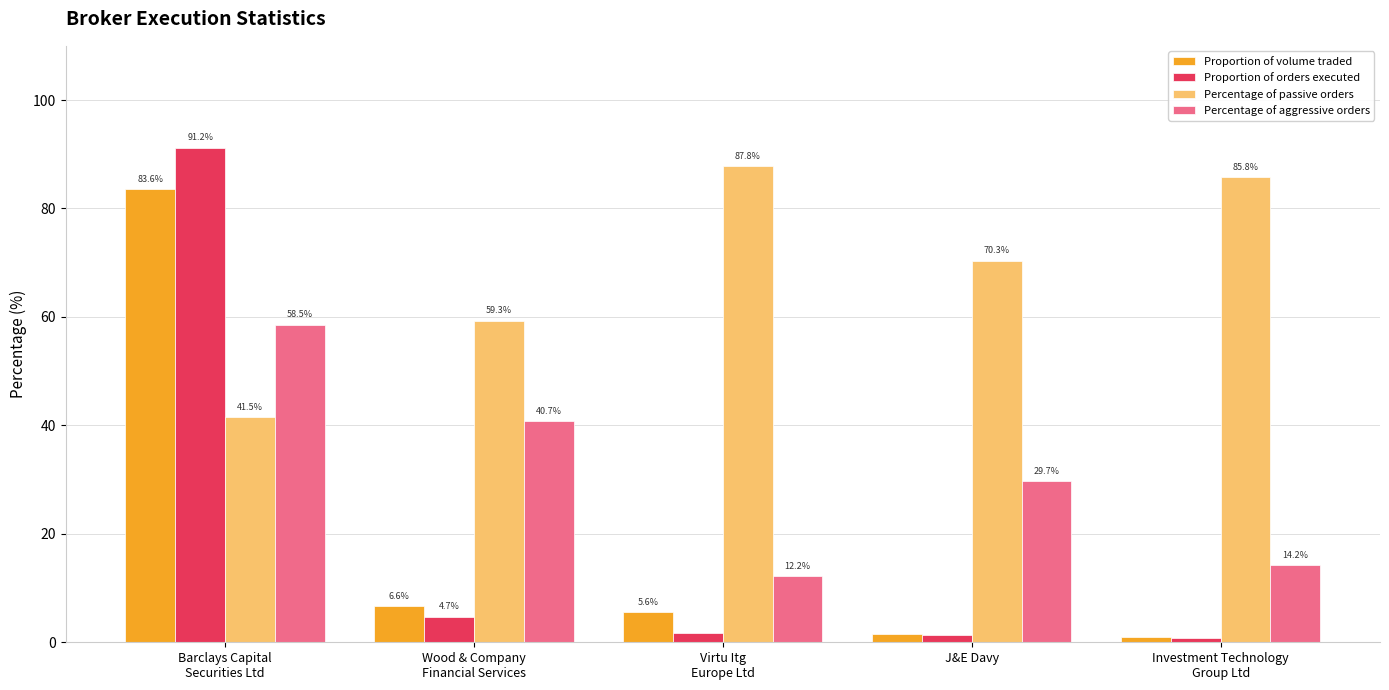

At which label is Percentage of passive orders closest to 64?

Wood & Company
Financial Services